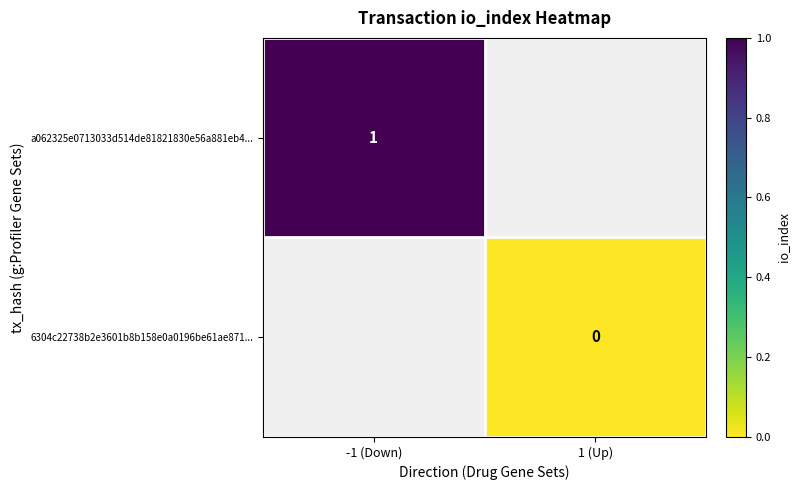

True or false: a062325e0713033d514de81821830e56a881eb4... has a value of 1 at -1 (Down).

True